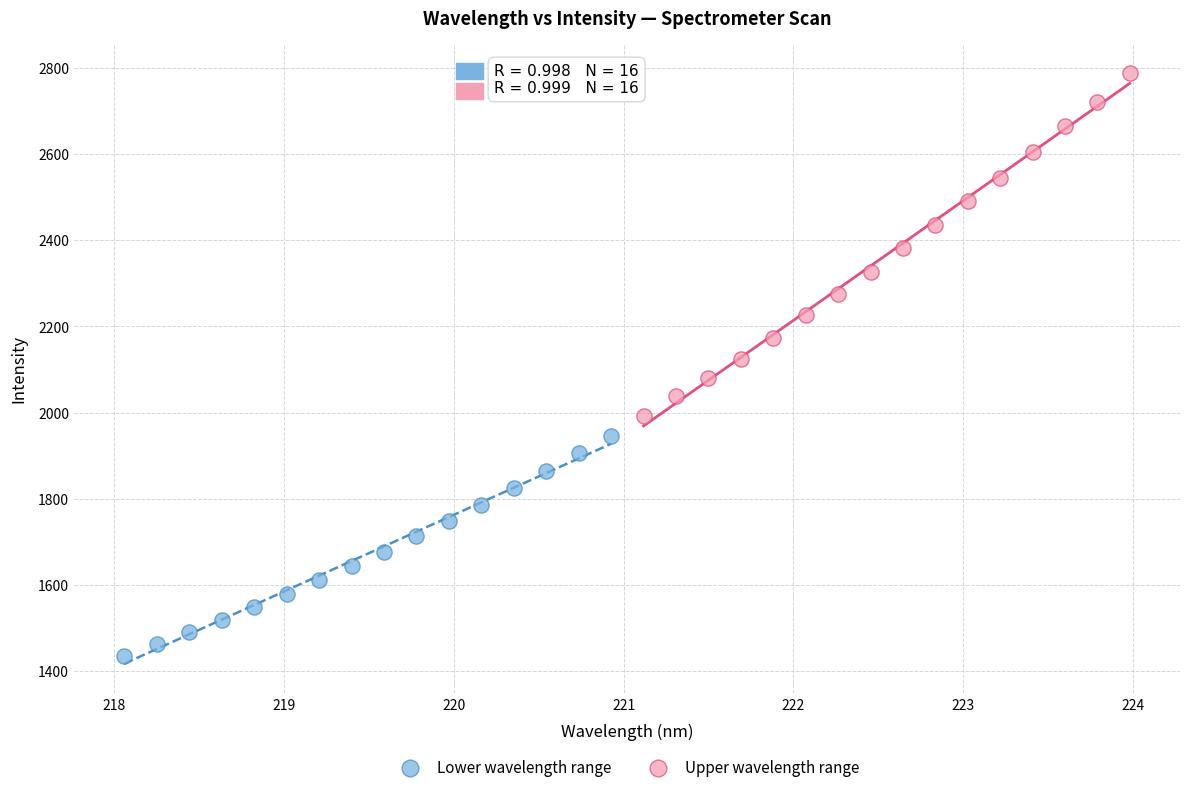

Which series reaches the maximum Y coordinate?

Upper wavelength range